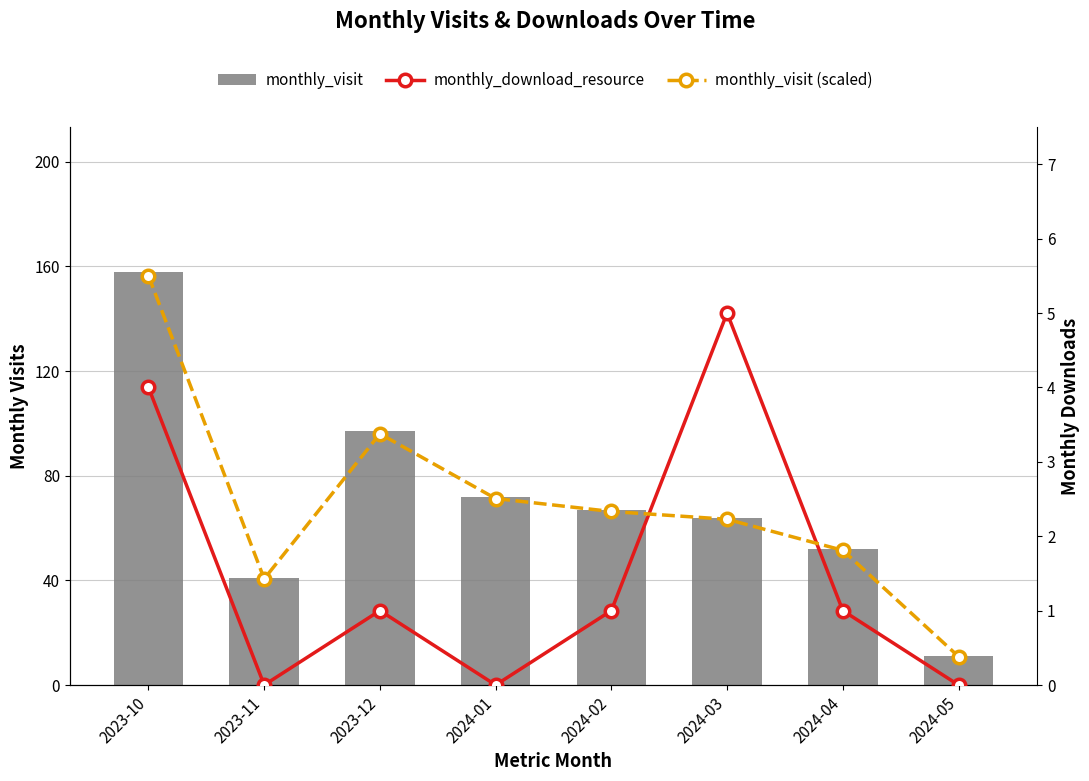

The monthly_download_resource series shows 5.0 at 2024-03. True or false?

True